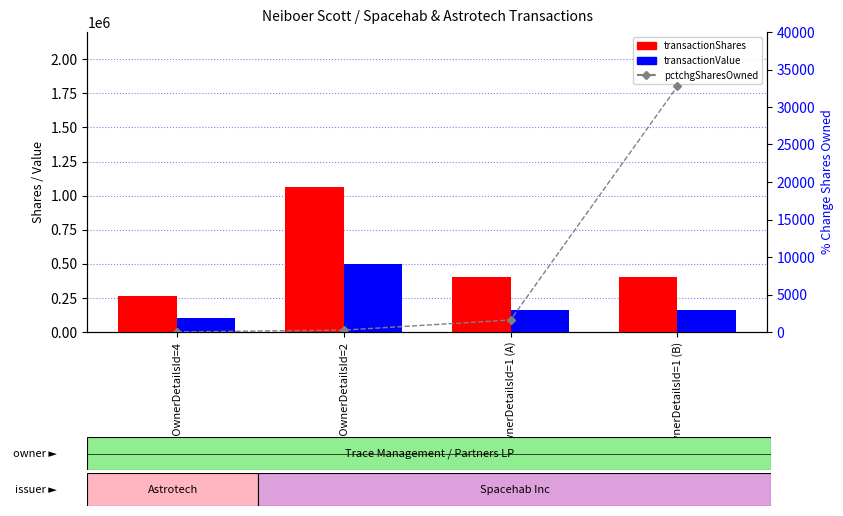

What is the maximum value for transactionValue?

500000